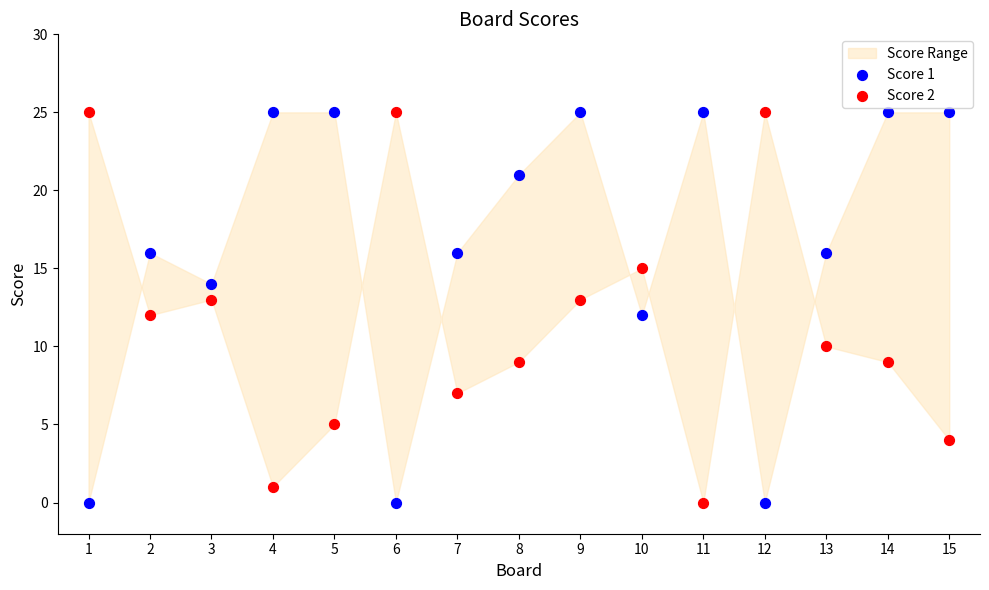

What is the X range (max minus min) for the scatter plot?

14